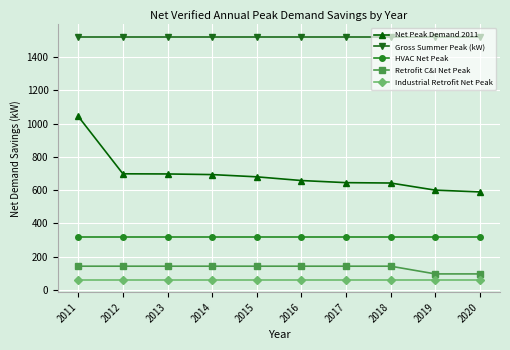

Is it true that Retrofit C&I Net Peak equals 141.8 at 2011?

True